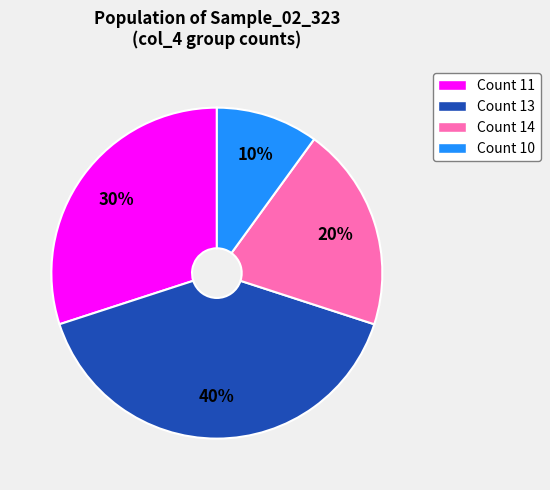

To the nearest percent, what is the average slice percentage?

25%